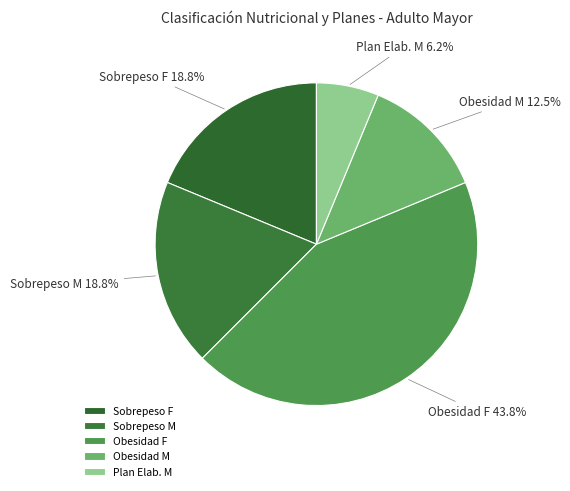

Between Obesidad F and Obesidad M, which is larger?

Obesidad F